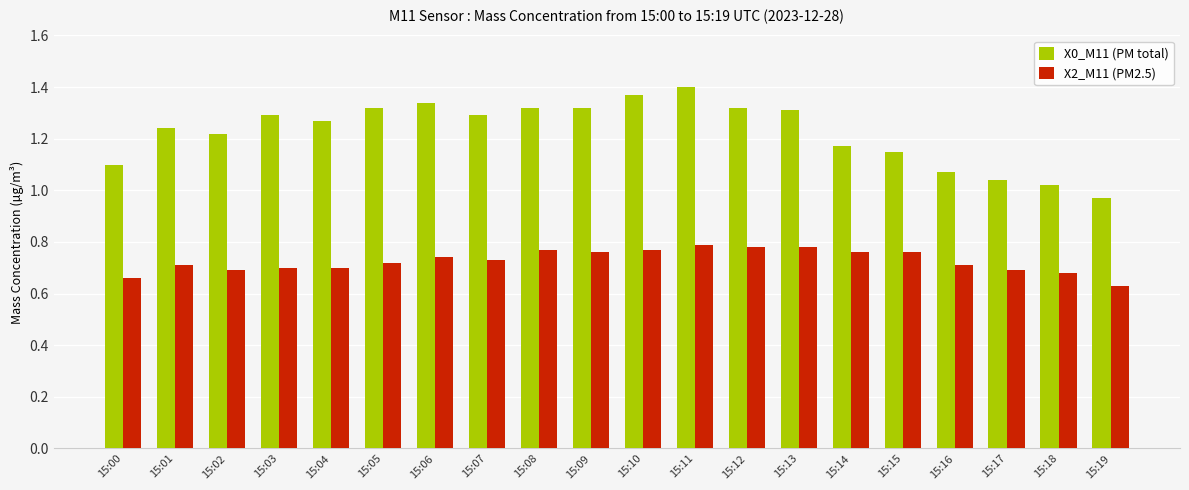

Which label corresponds to the largest value in the chart?

15:11